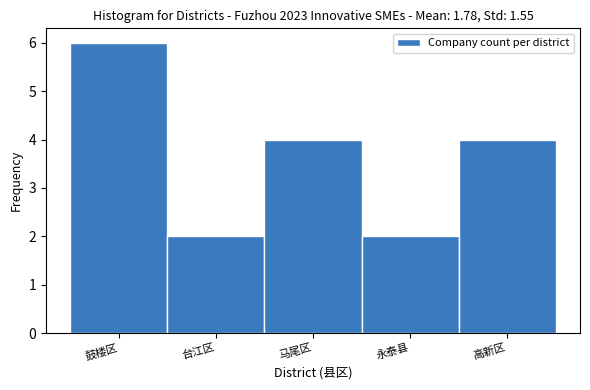

Reading right to left, list all the values displayed in this chart.

4	2	4	2	6